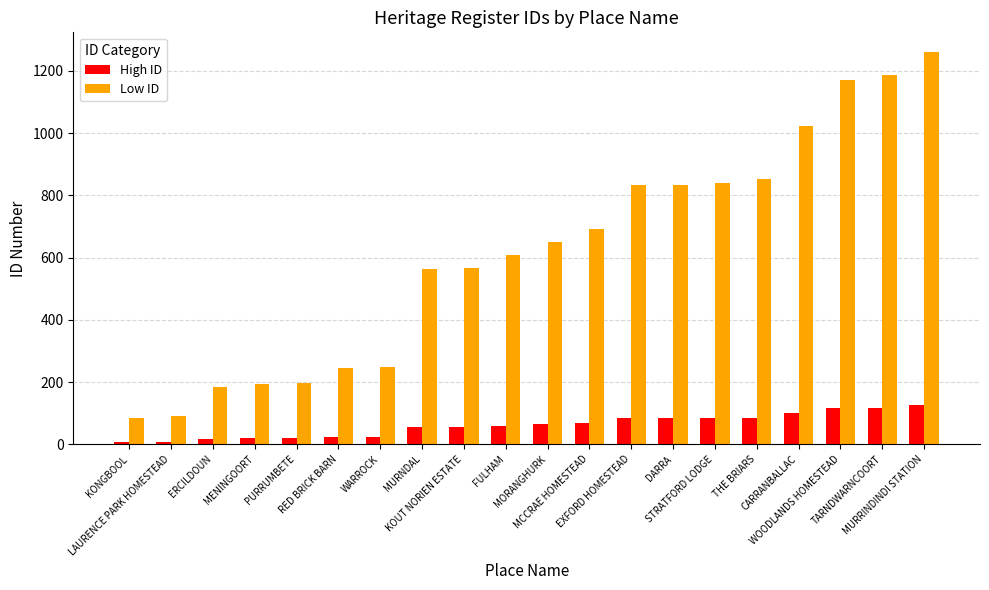

Is it true that Low ID equals 257 at MENINGOORT?

False